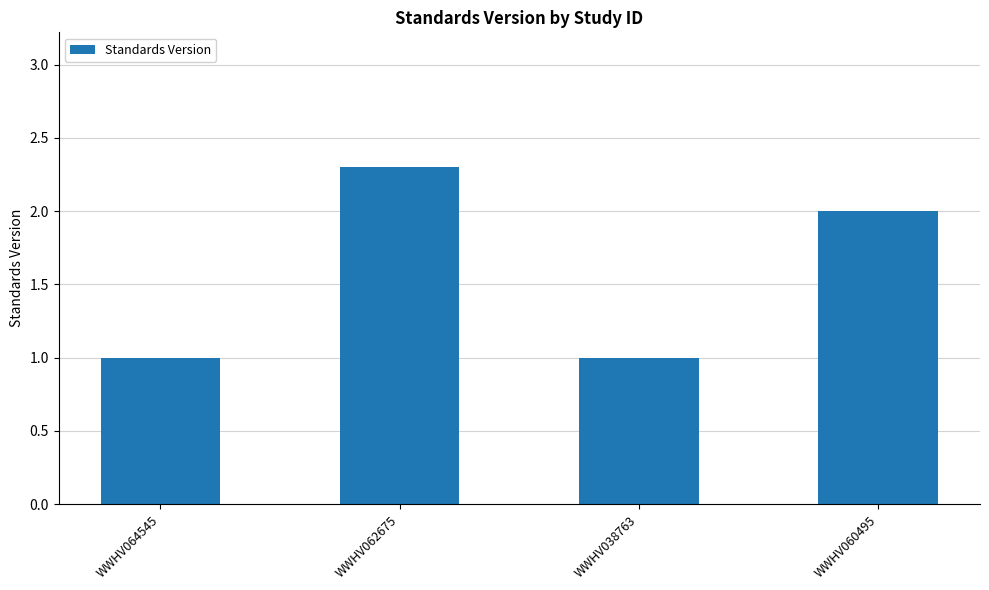

How many bars are there in total?

4